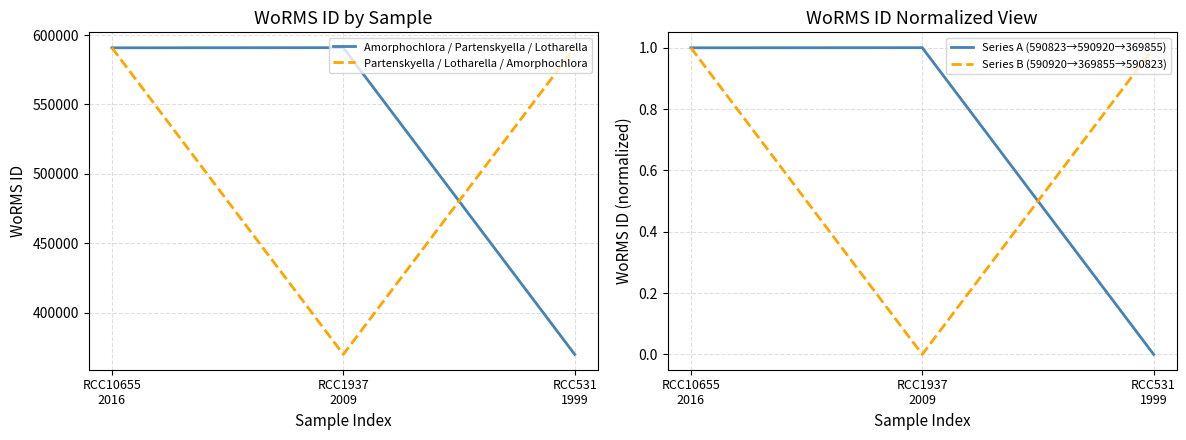

The value of Series B (590920→369855→590823) at RCC10655
2016 is 1.0. True or false?

True